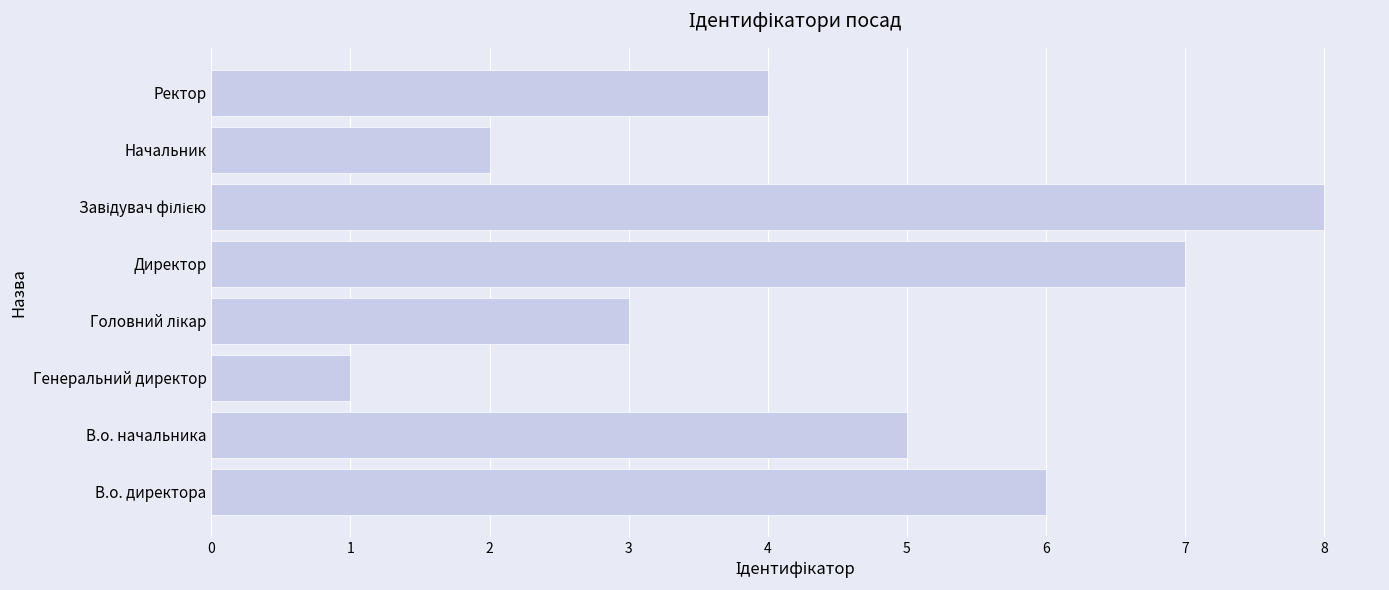

What is the maximum value shown in the chart?

8